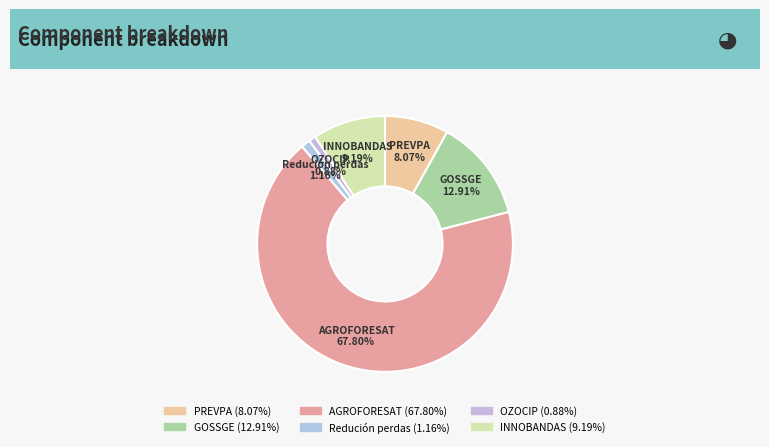

How many slices are in this pie chart?

6